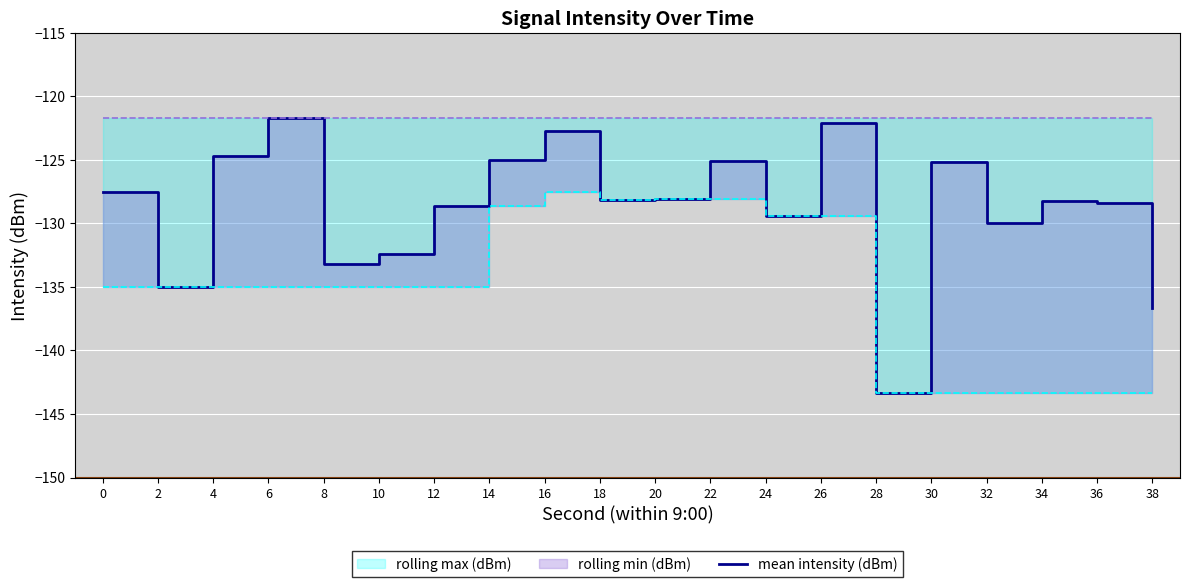

Where is the first local maximum?

6